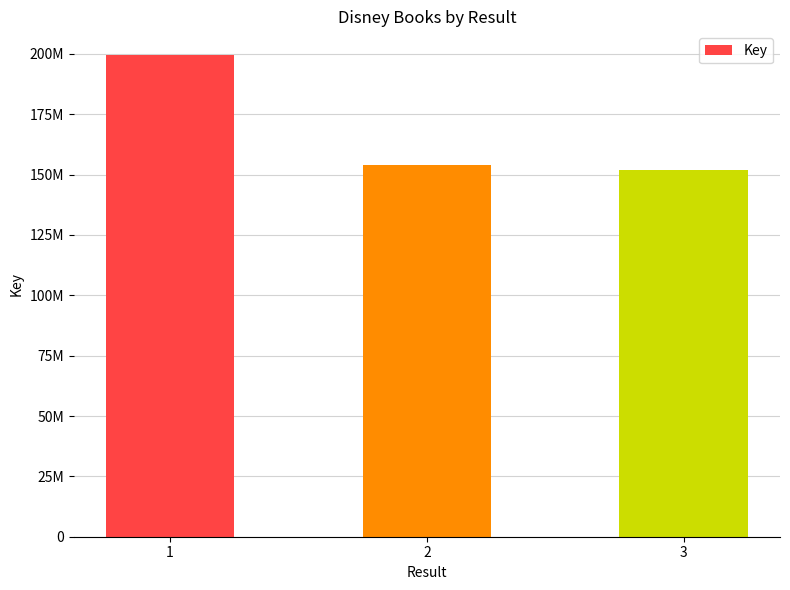

Does the chart contain any negative values?

No